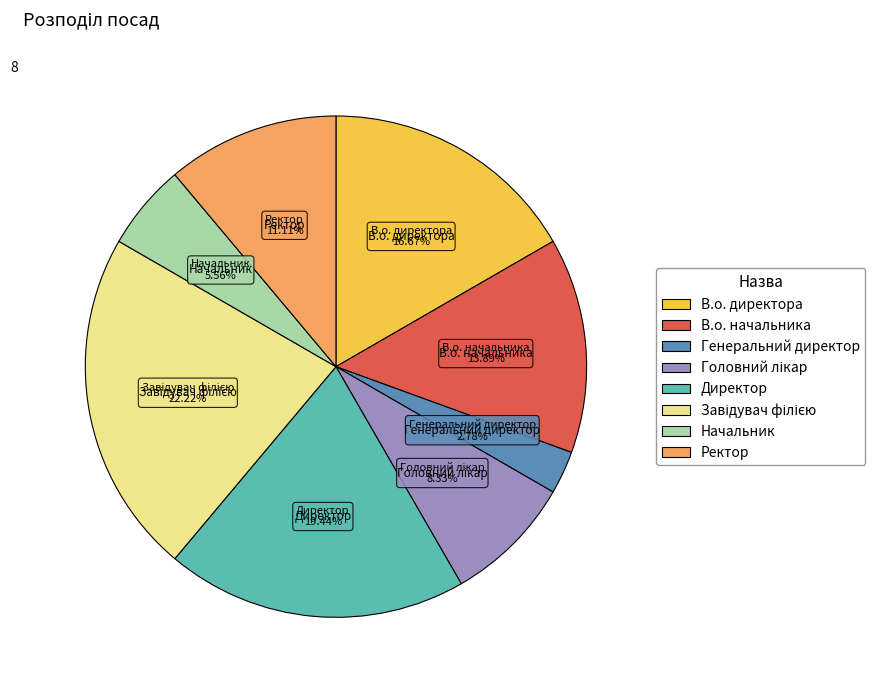

Approximately how many times larger is the value at Генеральний директор compared to Начальник?

0.5